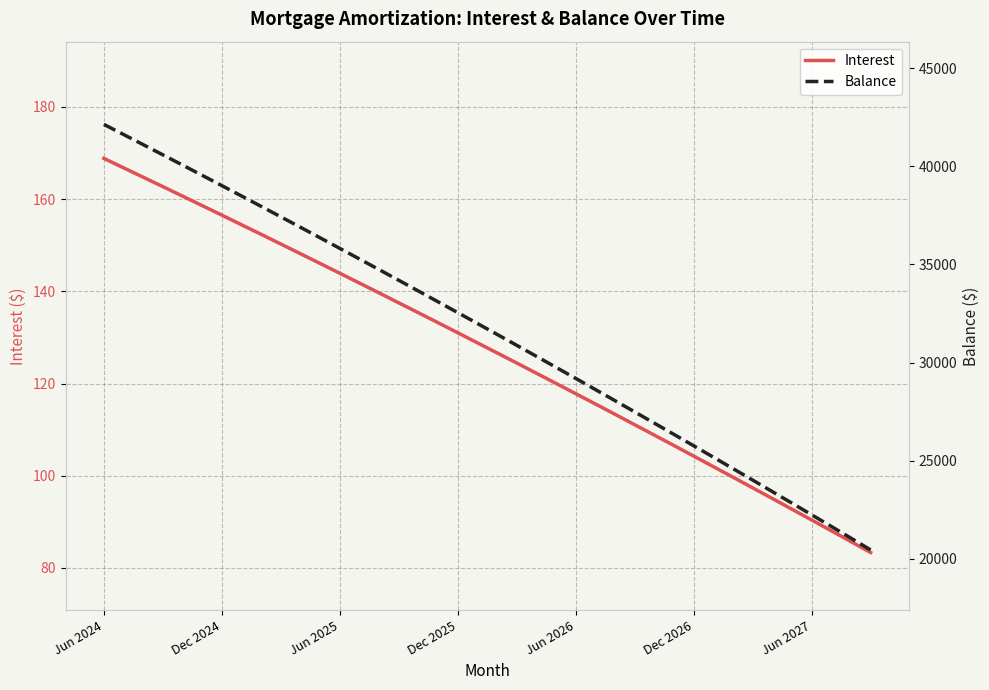

What is the value of the Interest point at the 9th from the left?

152.4